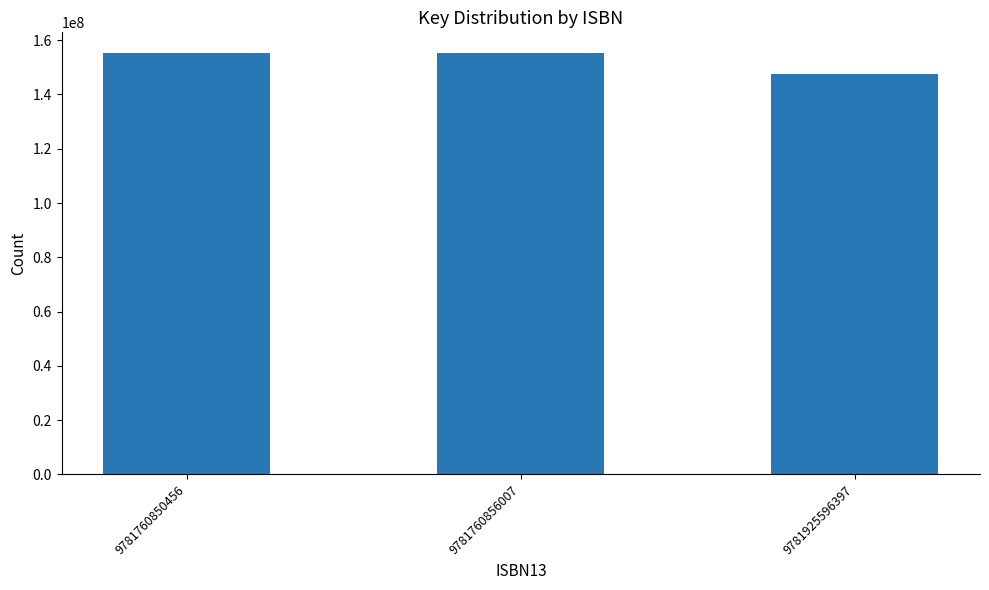

What is the maximum value shown in the chart?

155121239